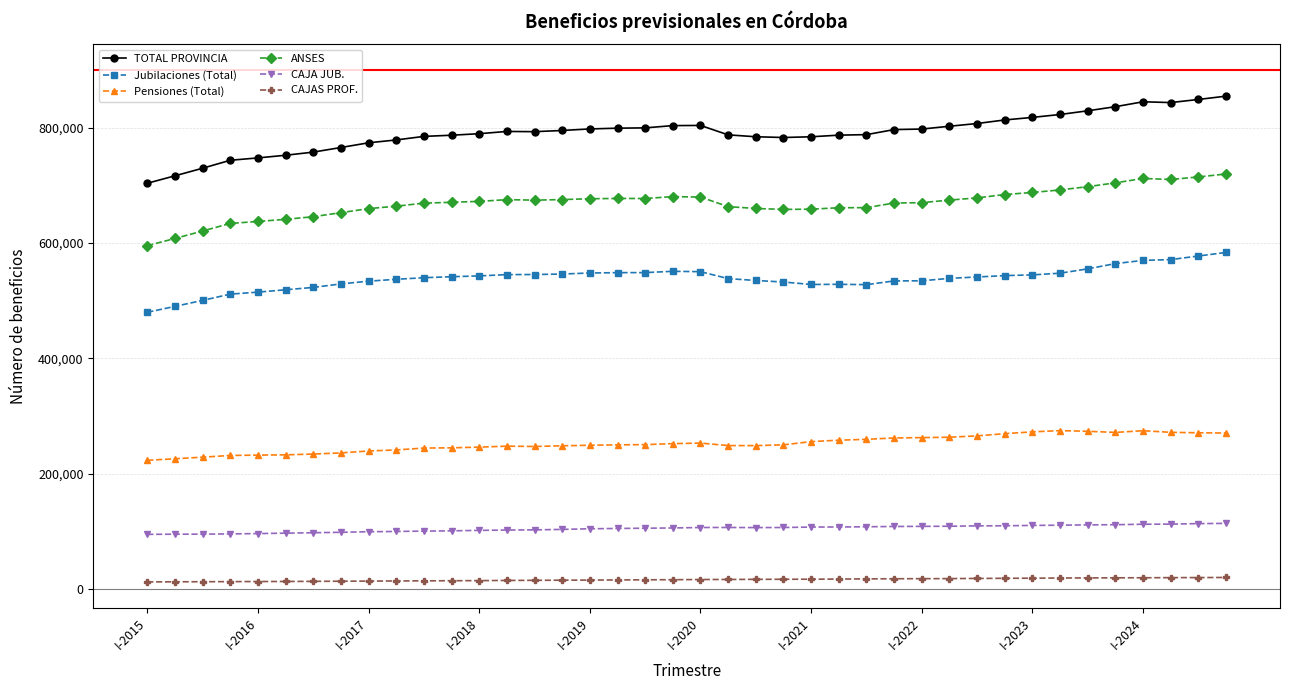

Which series has the largest range (max minus min)?

TOTAL PROVINCIA